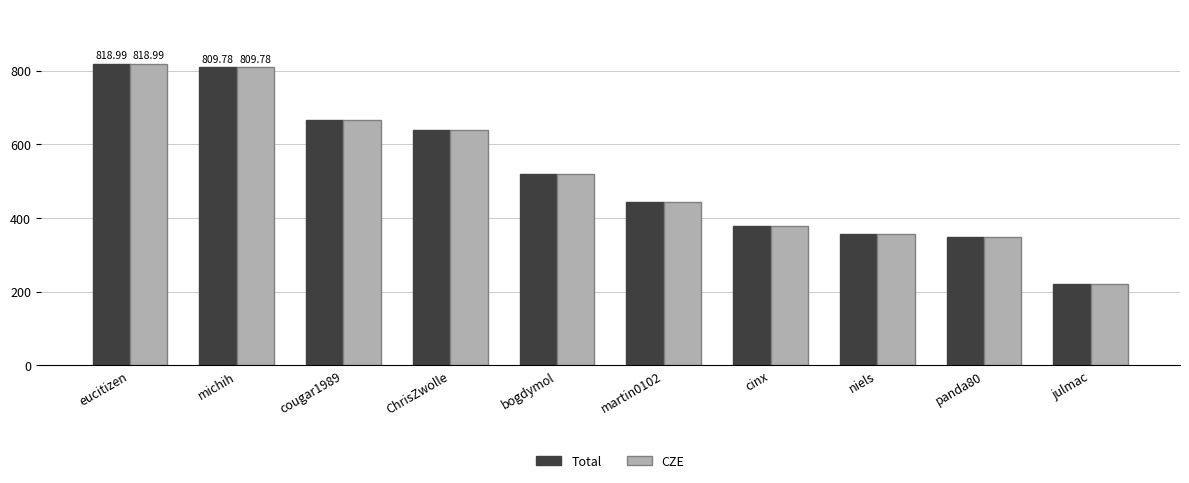

Reading right to left, what are all the values shown in this chart?

Total: julmac=220.1	panda80=348.8	niels=355.8	cinx=377.8	martin0102=442.7	bogdymol=518.5	ChrisZwolle=640.1	cougar1989=665.2	michih=809.8	eucitizen=819.0
CZE: julmac=220.1	panda80=348.8	niels=355.8	cinx=377.8	martin0102=442.7	bogdymol=518.5	ChrisZwolle=640.1	cougar1989=665.2	michih=809.8	eucitizen=819.0